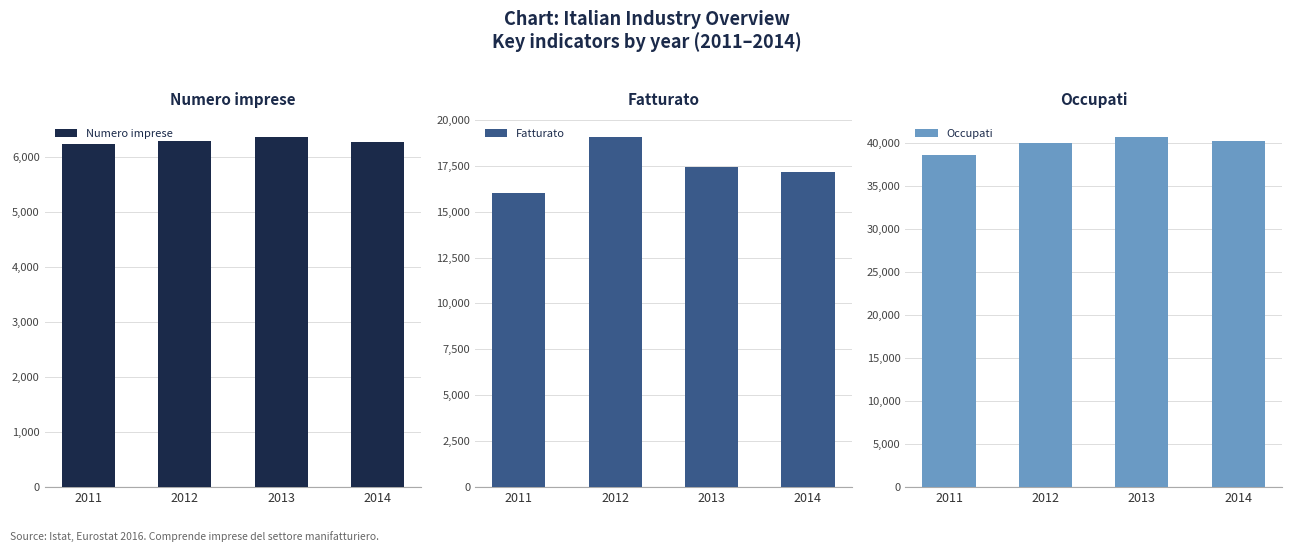

List the labels in order of Occupati value, smallest first.

2011, 2012, 2014, 2013